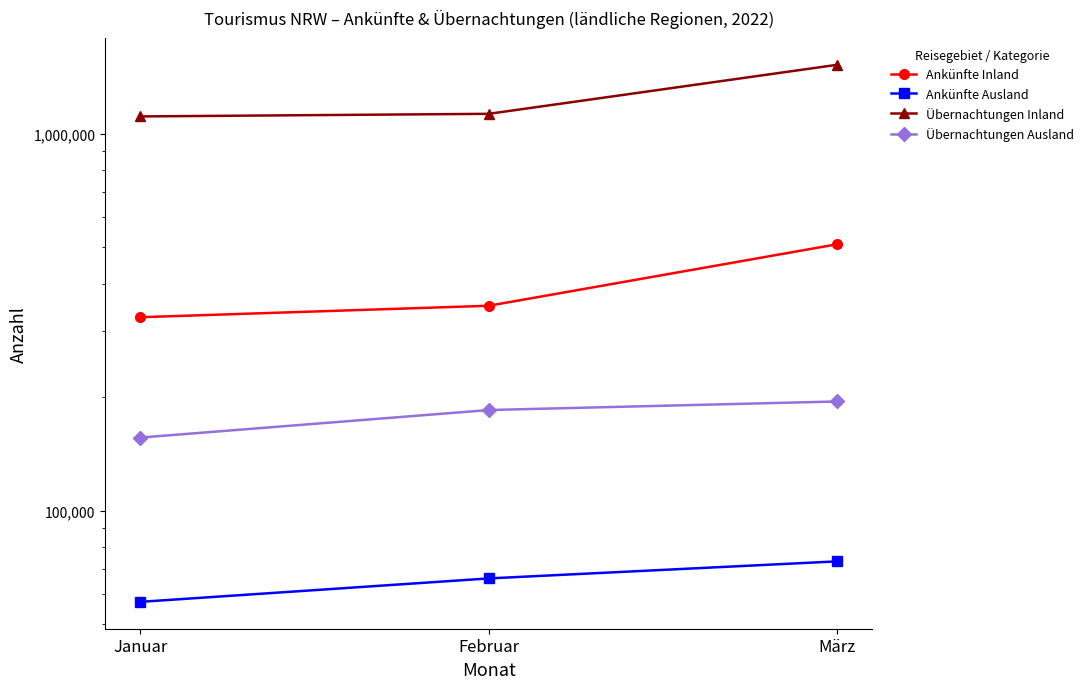

What is the label of the 3rd point from the left?

März